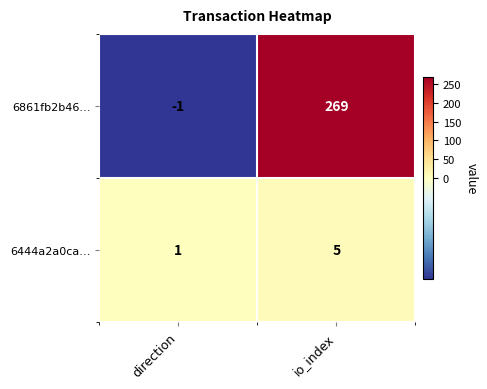

At how many categories does at least one series exceed 26?

1